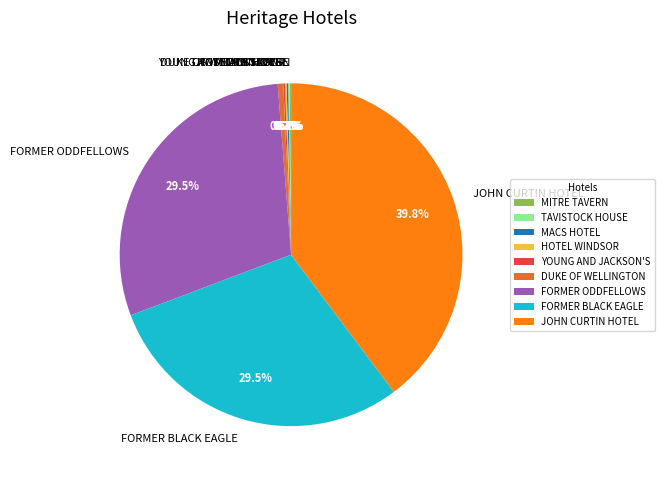

Is there a majority slice in this chart?

No